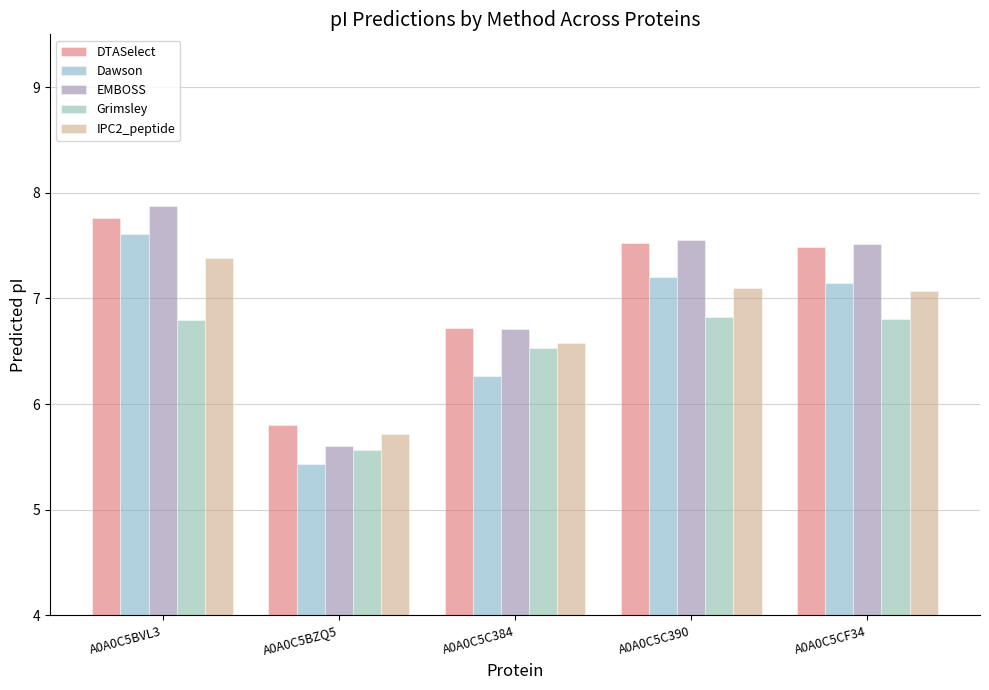

What is the label of the 1st bar from the left?

A0A0C5BVL3